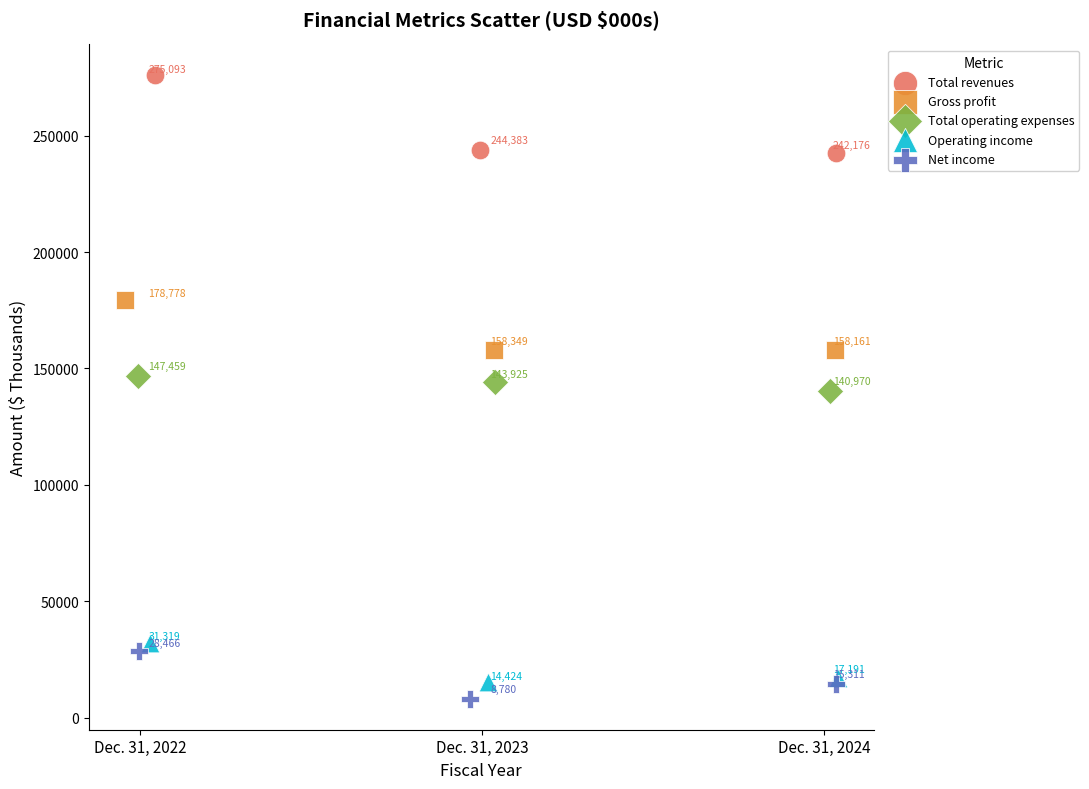

Which series has the widest spread of Y values?

Total revenues